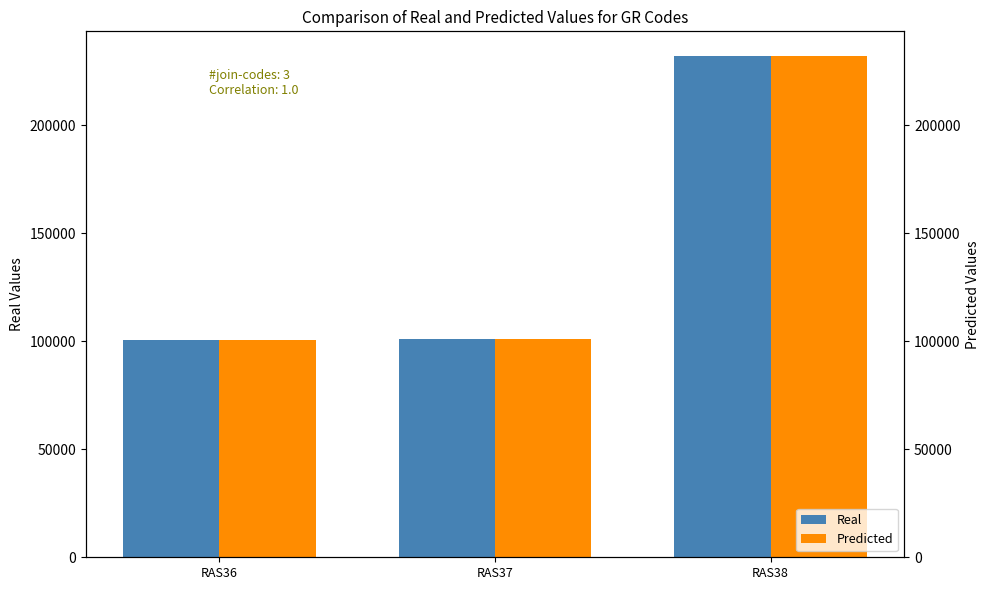

Count the number of categories in the chart.

3